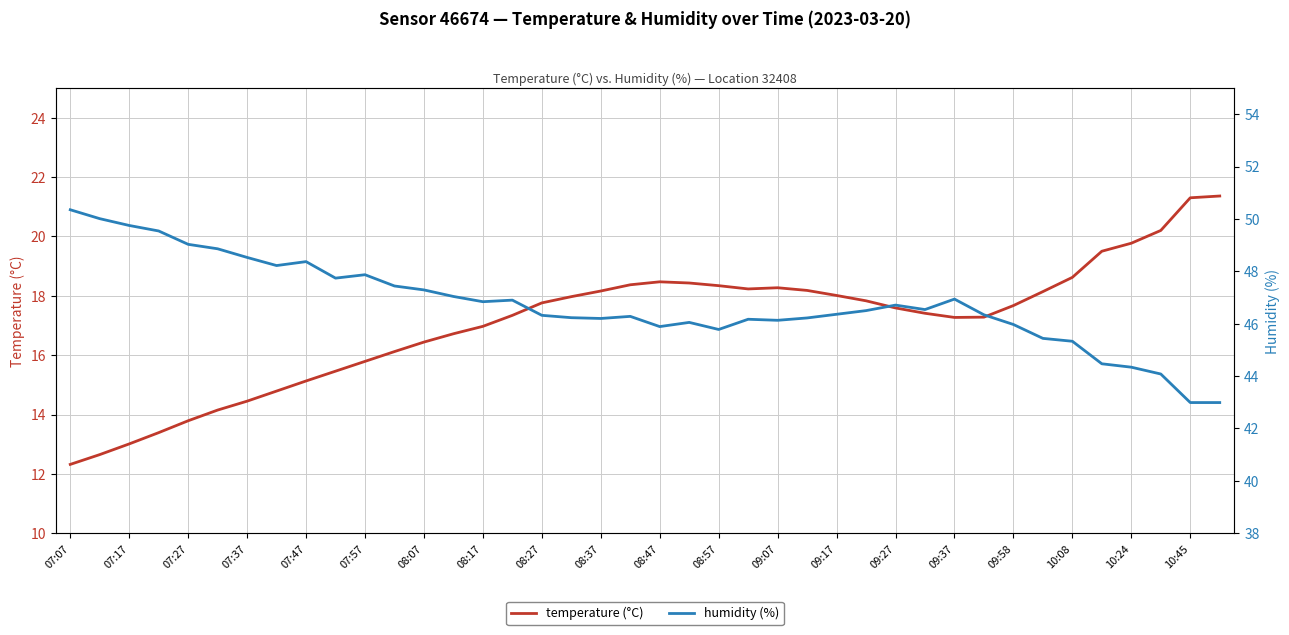

What is the sum of all temperature (°C) values?

682.6